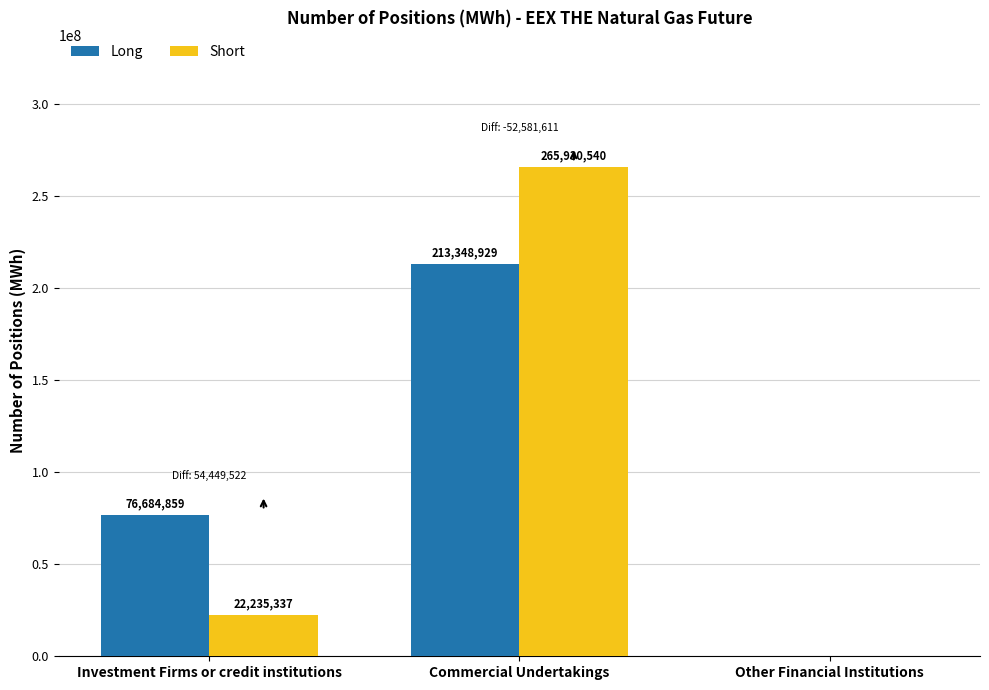

How many positive values does the Long series have?

2